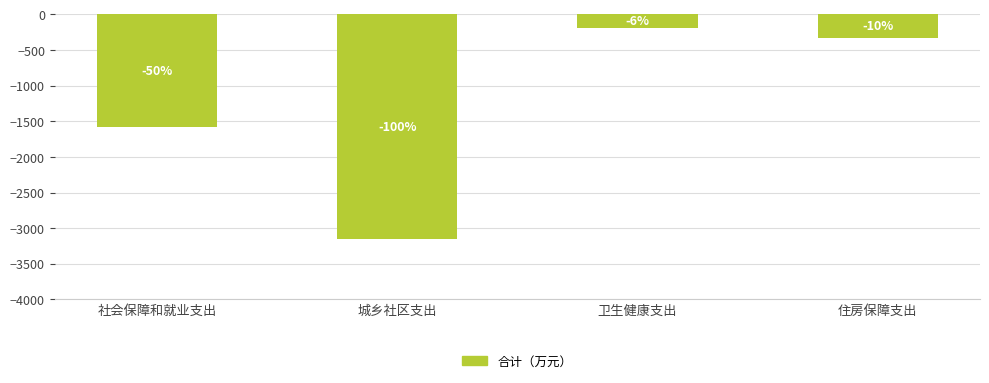

At which category does the chart reach its peak across all series?

卫生健康支出